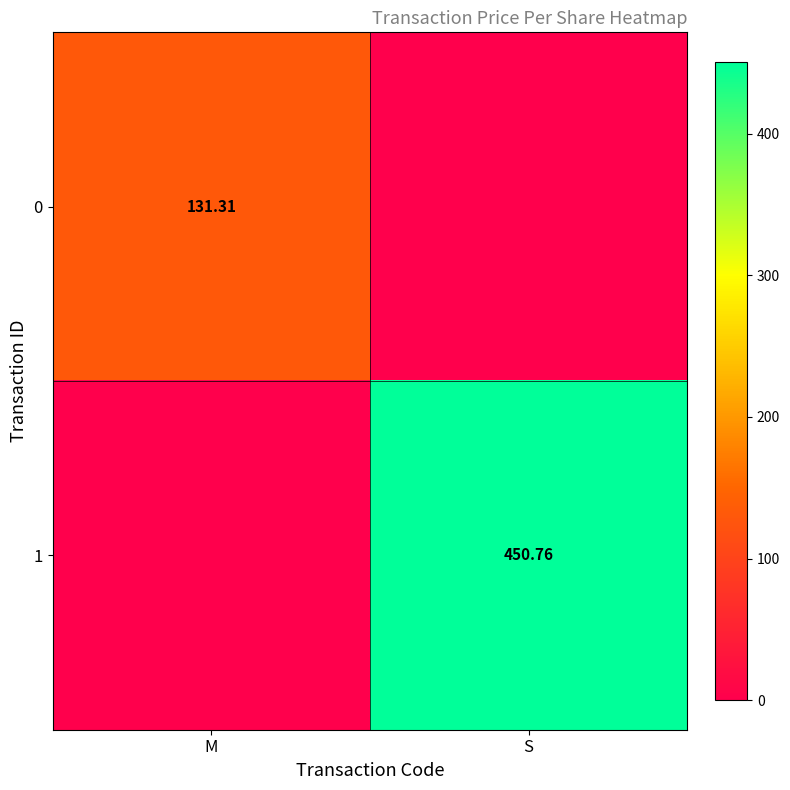

The value of 0 at S is -65.9. True or false?

False